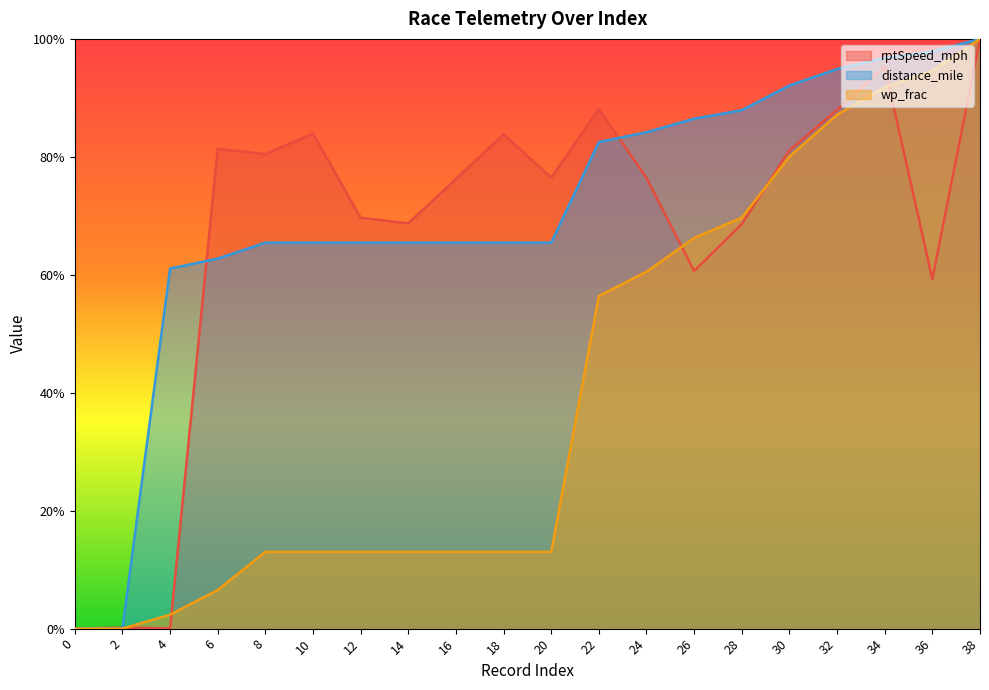

True or false: distance_mile and wp_frac intersect in this chart.

False